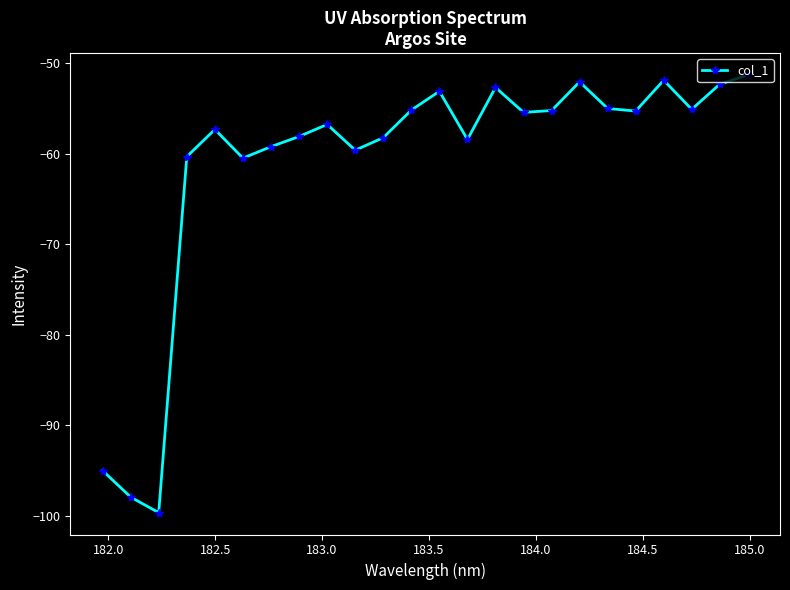

What is the average value?

-61.1